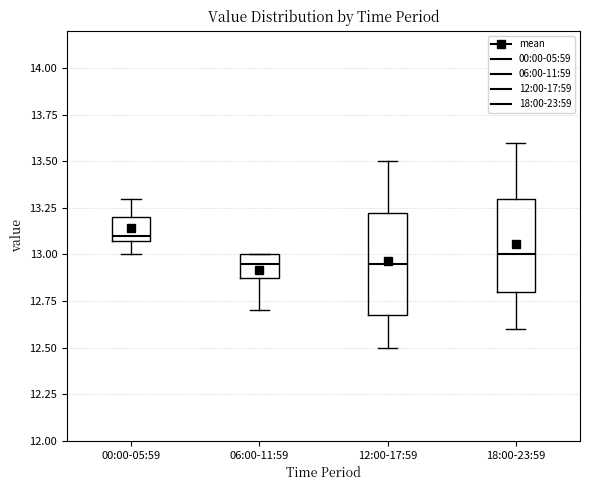

Reading left to right, read every box against the y-axis: the position of its median line, the range the box covers, and the ends of its whiskers. The values are not printed on the chart, so give them approximately, as read against the axis.

00:00-05:59: median 13.10 (just above the box's lower edge), box 13.10 to 13.20, whiskers 13.00 to 13.30
06:00-11:59: median 12.95, box 12.90 to 13.00, whiskers 12.70 to 13.00
12:00-17:59: median 12.95, box 12.70 to 13.25, whiskers 12.50 to 13.50
18:00-23:59: median 13.00, box 12.80 to 13.30, whiskers 12.60 to 13.60